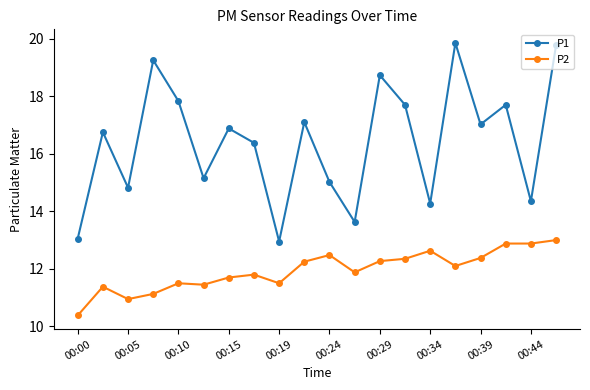

How many interior local peaks does the P1 series have?

7